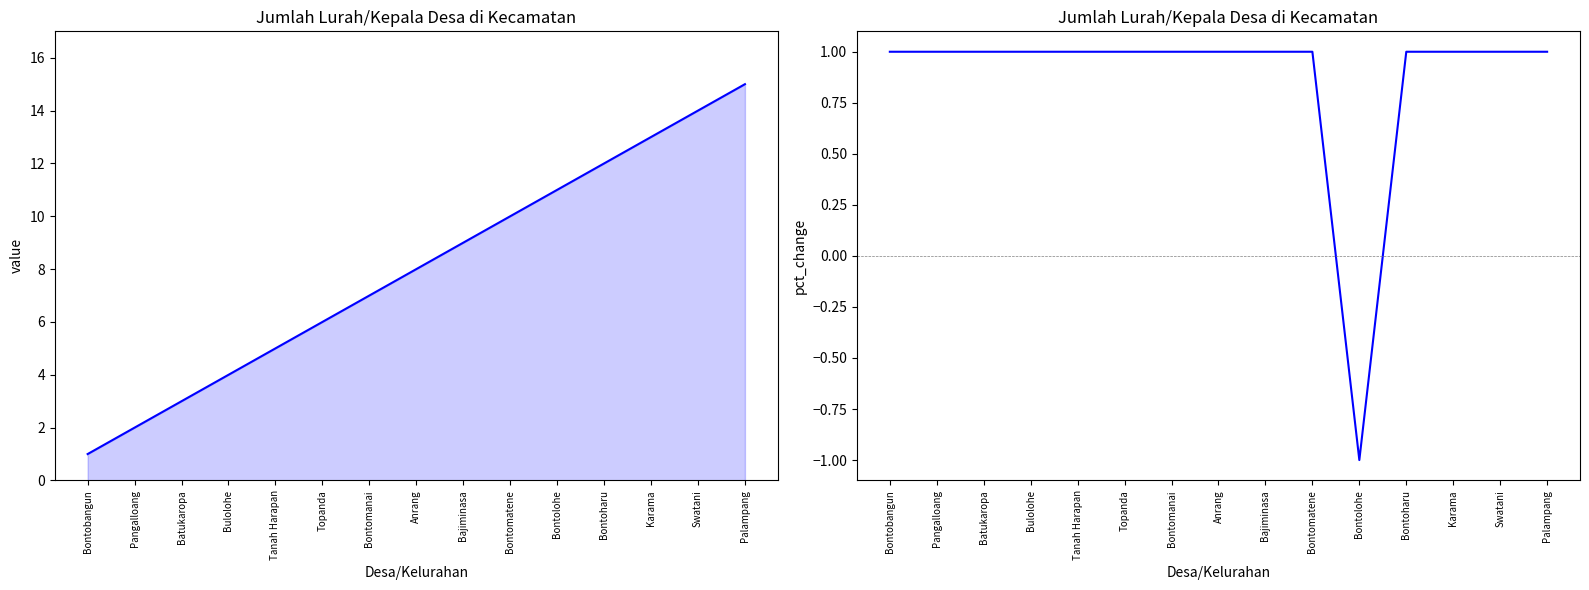

Which series has the largest total across all categories?

L + p